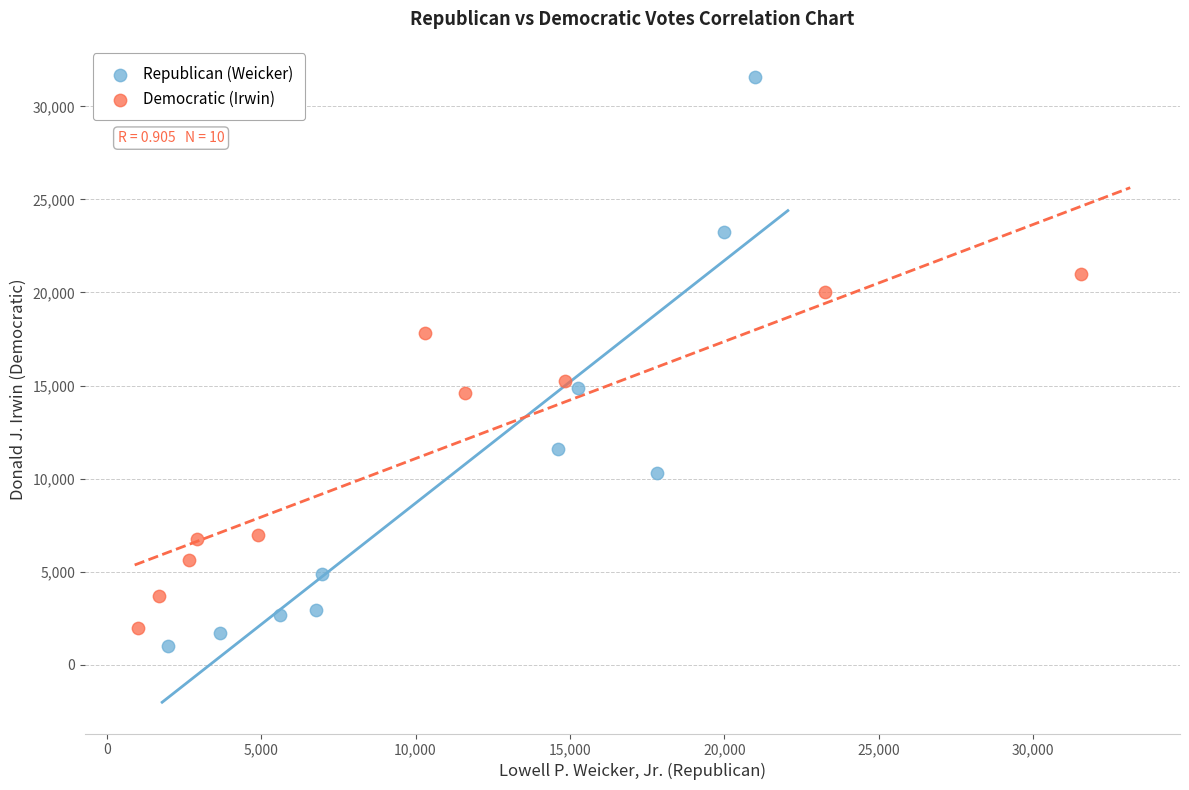

Which series reaches the maximum Y coordinate?

Republican (Weicker)